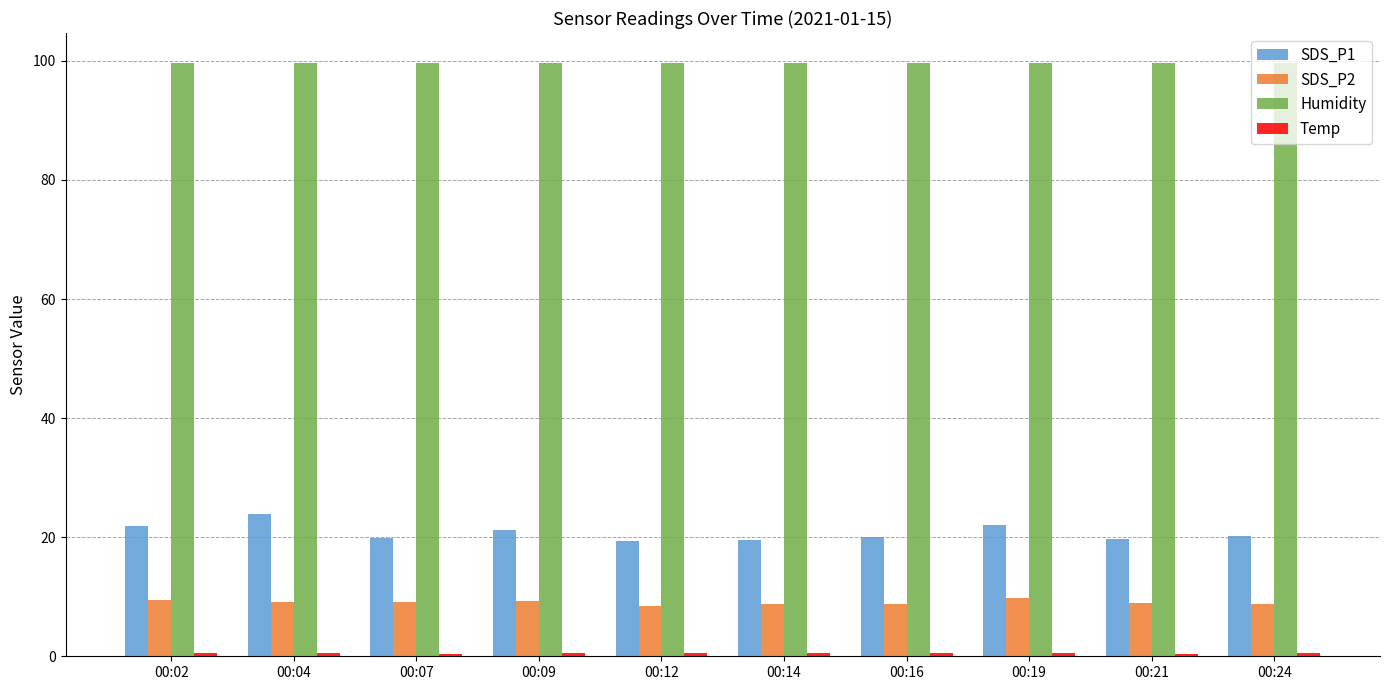

Which series has the widest spread of values?

SDS_P1